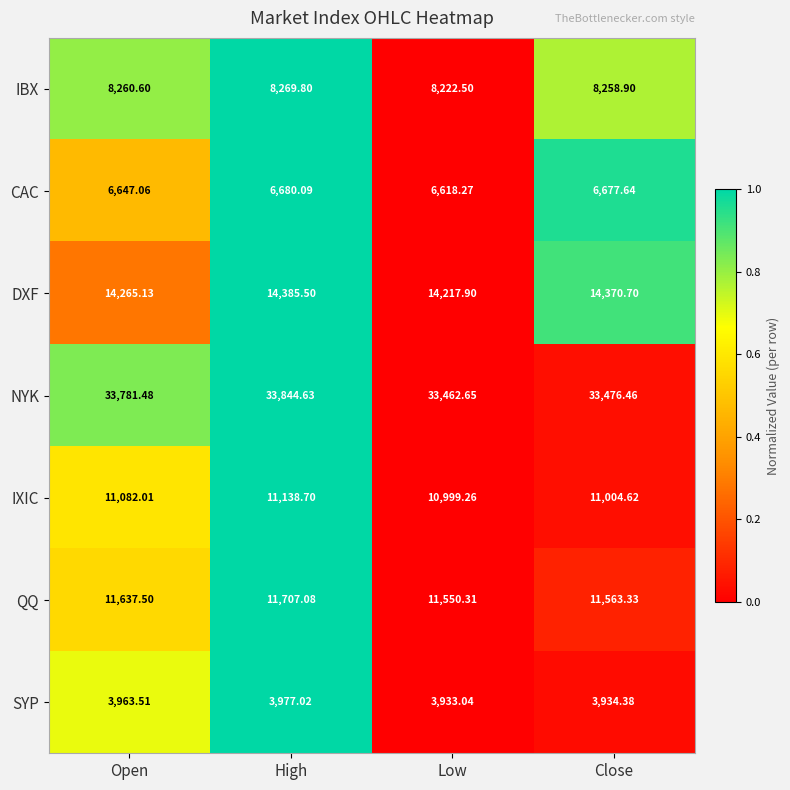

Where does the NYK series first go above 33781?

Open